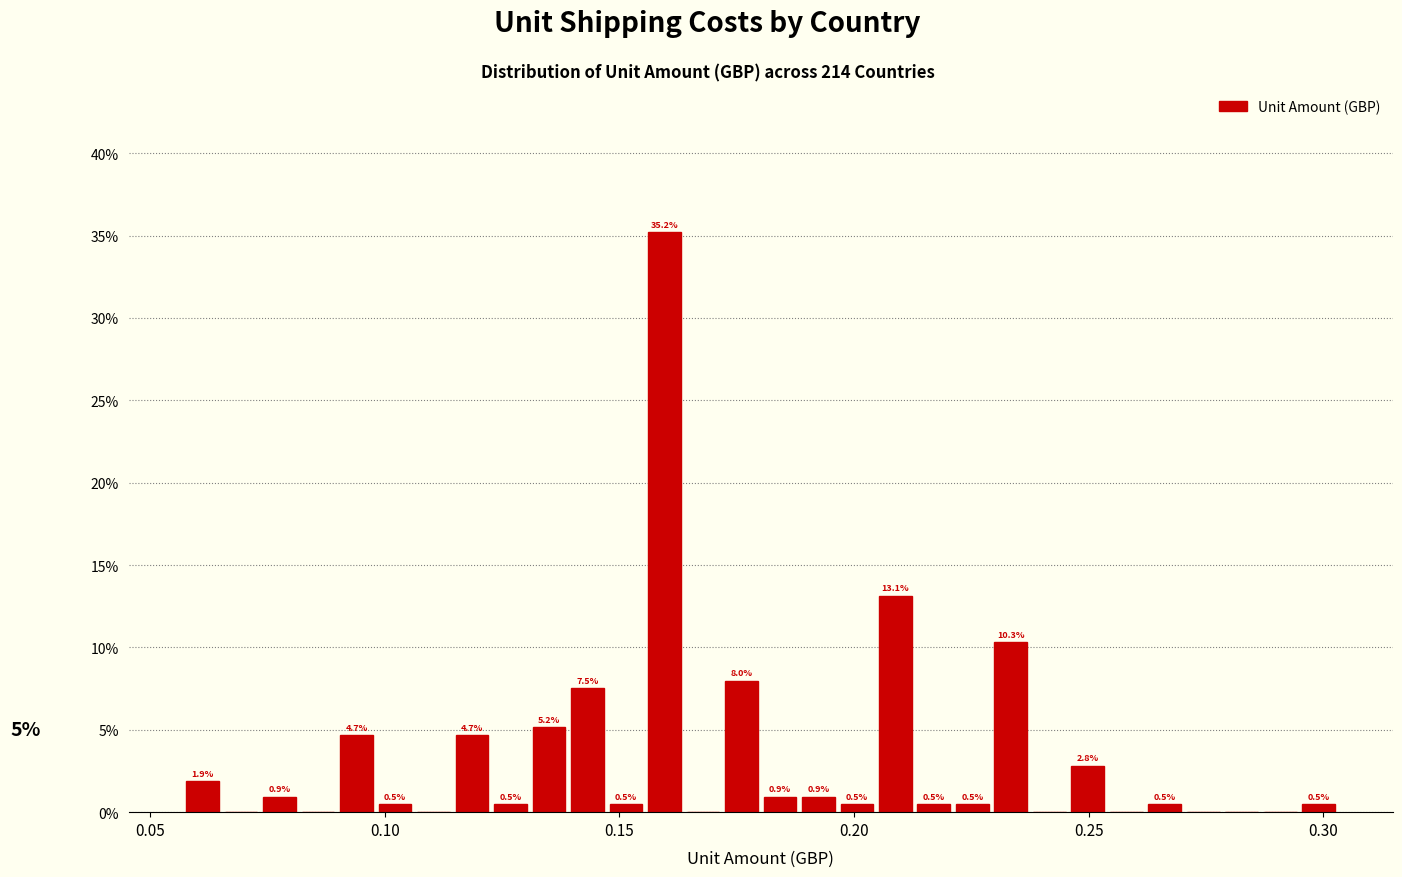

Around what value on the x-axis is the tallest bar? Give the approximate position of its centre, as read against the axis.

0.160